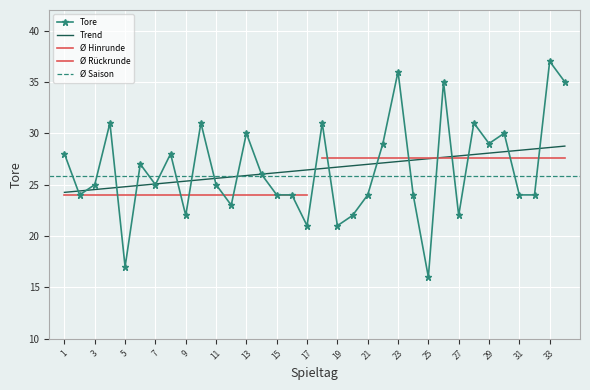

What is the highest value of the Trend series?

28.8